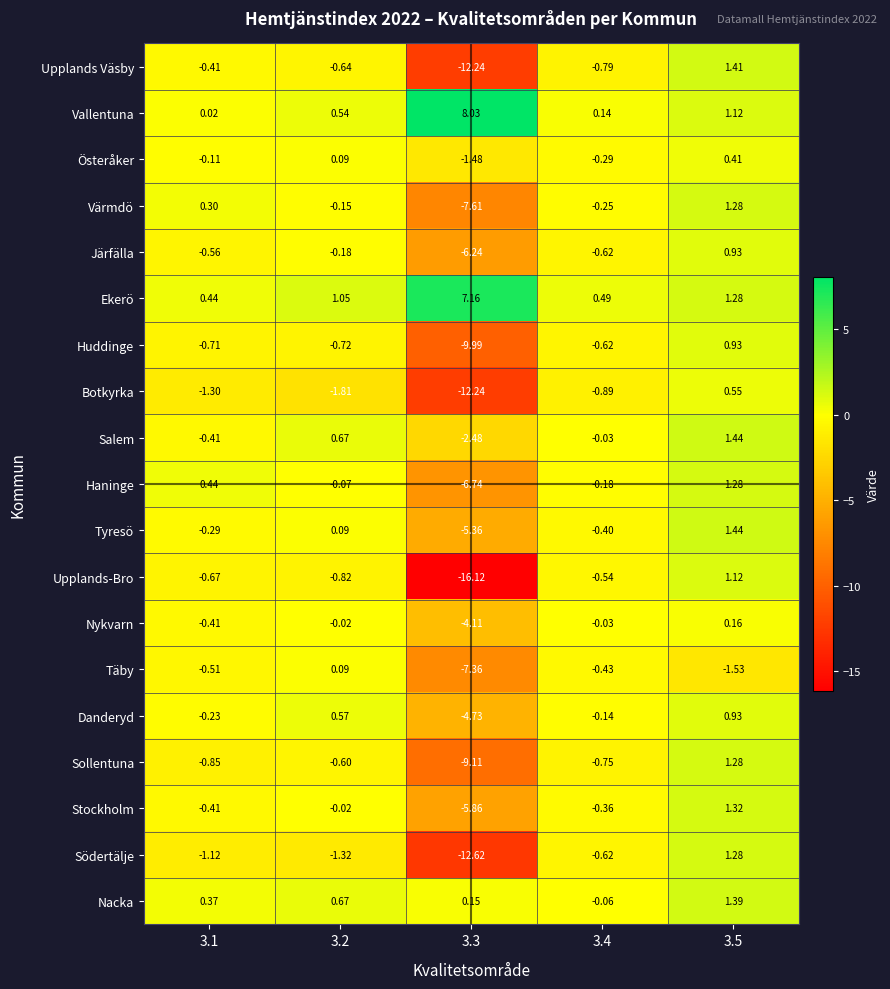

Is the value of Botkyrka at 3.2 greater than the value of Nacka at 3.4?

No